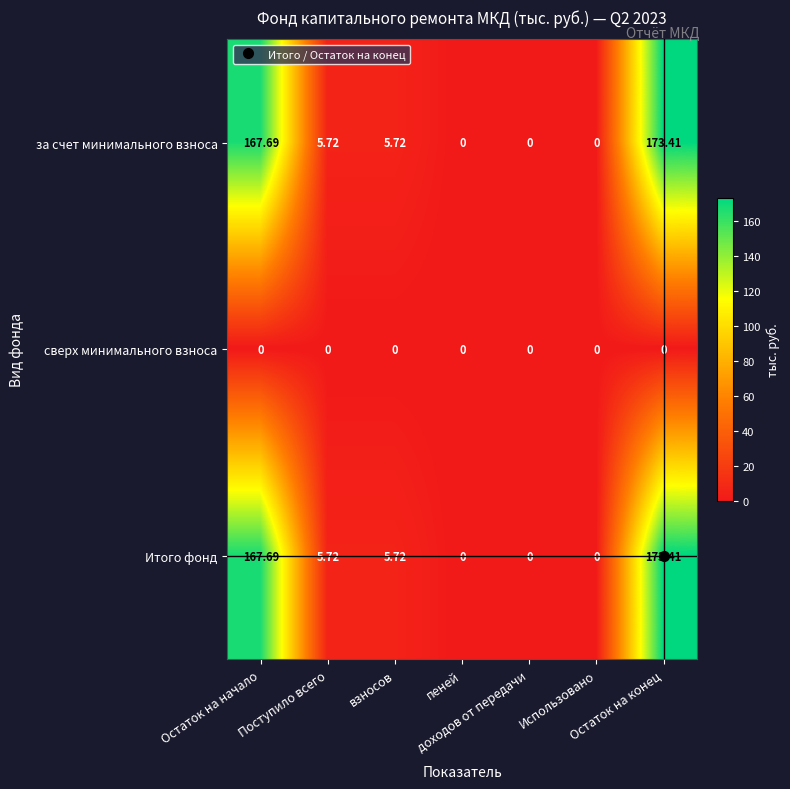

At which category does the chart reach its peak across all series?

Остаток на конец